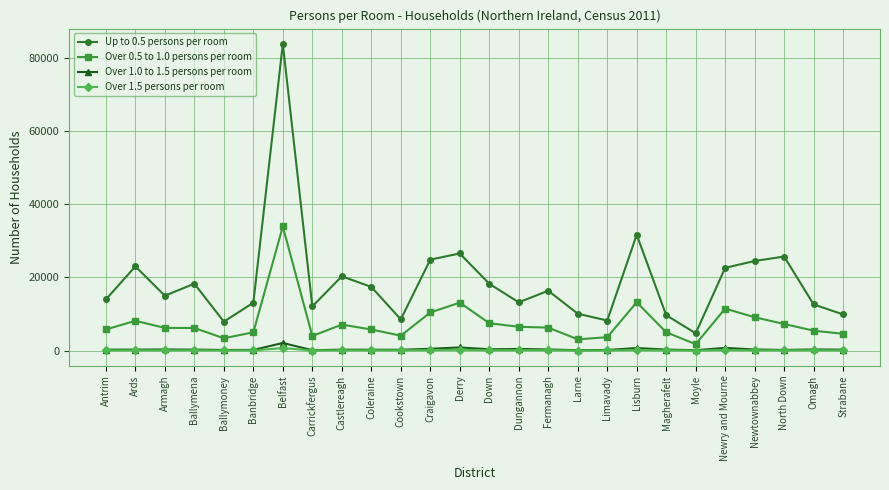

What is the difference between the maximum and minimum values in the Up to 0.5 persons per room series?

79133